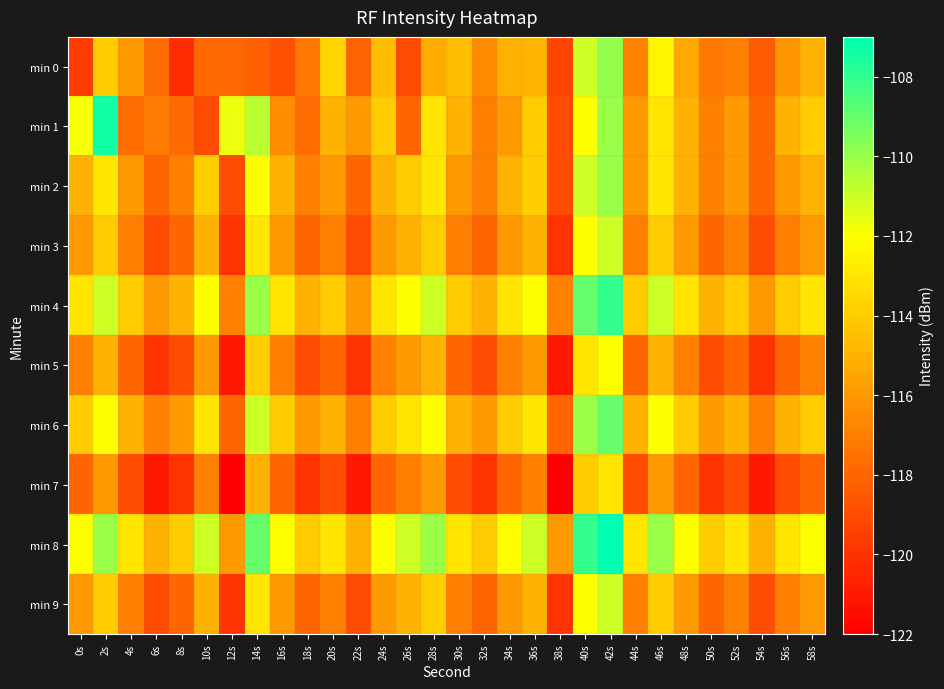

Between 56s and 52s, which is larger?

56s